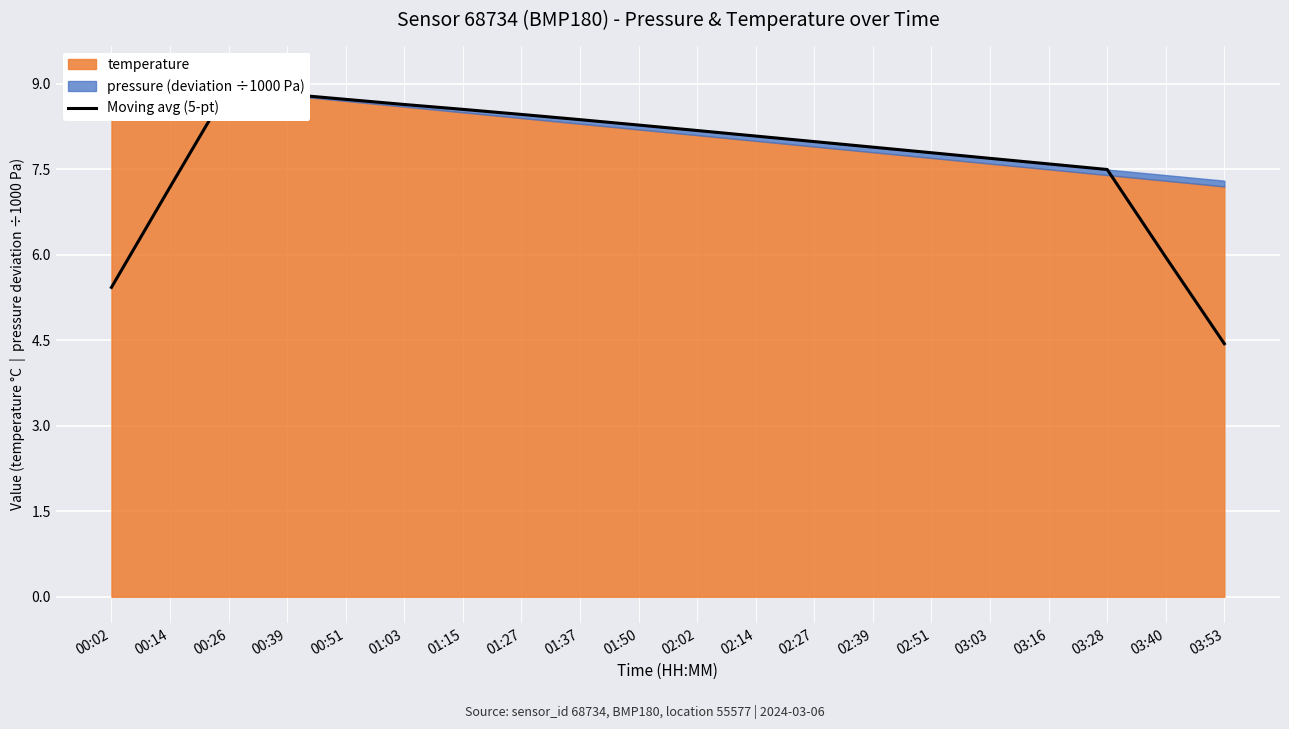

Which category has the highest value across all series?

00:26